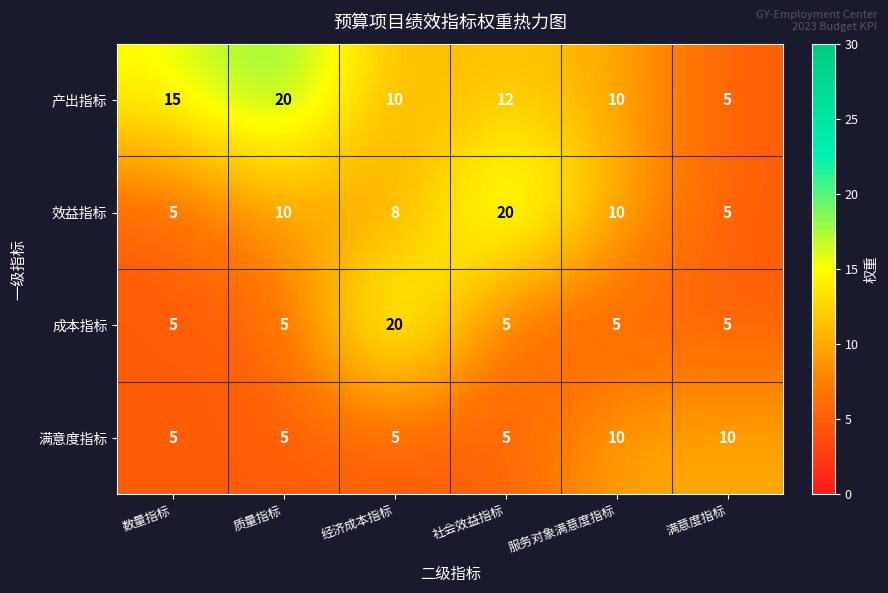

What is the minimum value shown in the chart?

5